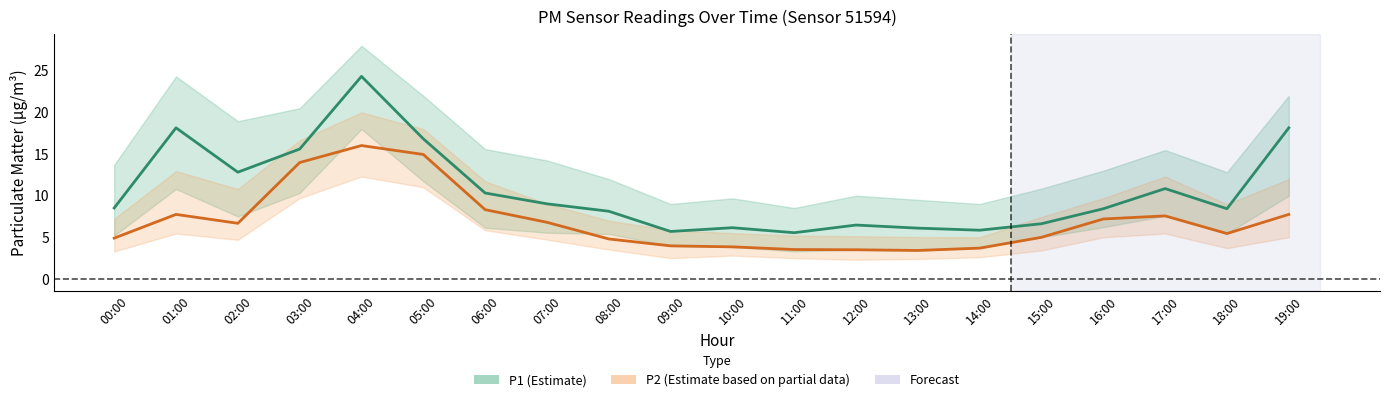

Which series has the largest total across all categories?

P1